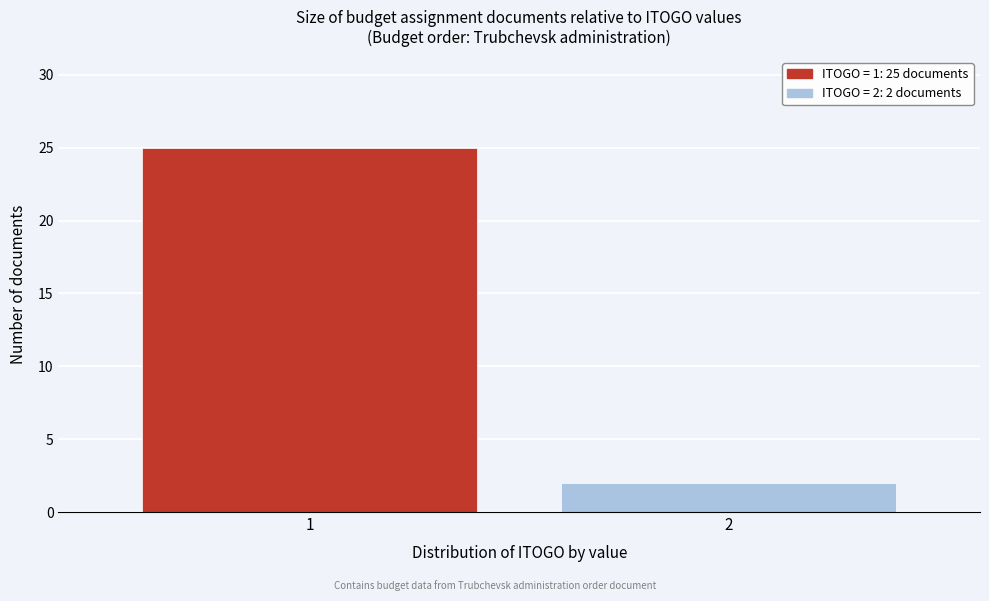

Reading right to left, transcribe all the data shown in this chart.

2=2	1=25